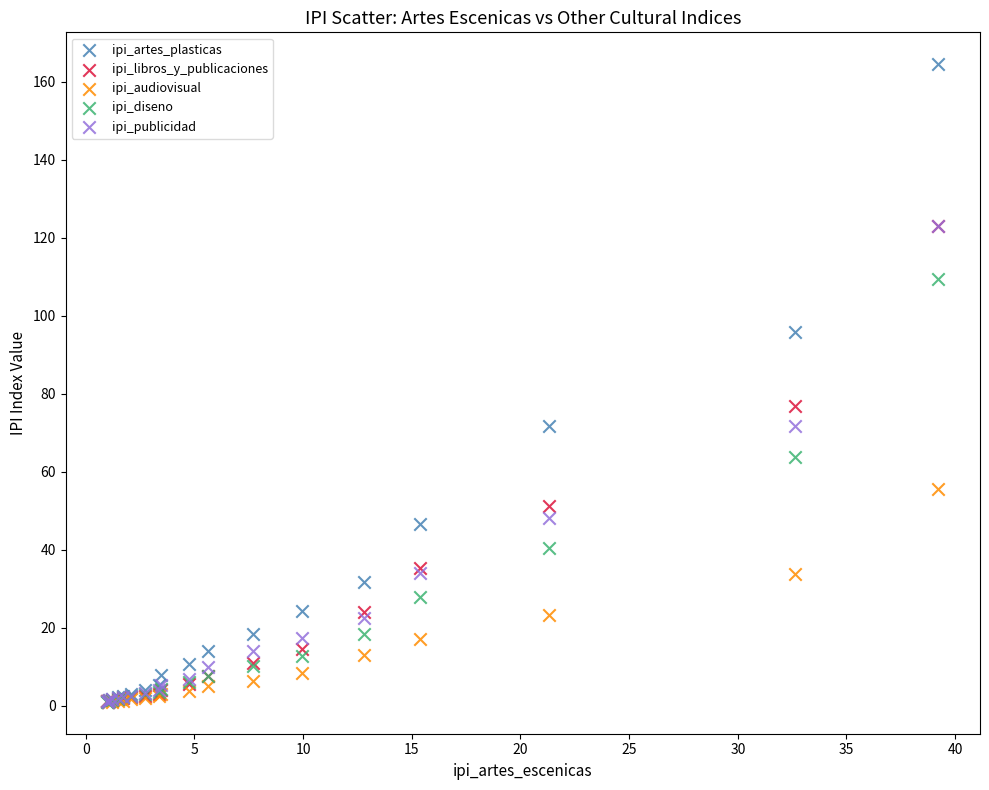

Across all series, what Y value is closest to 82?

76.9